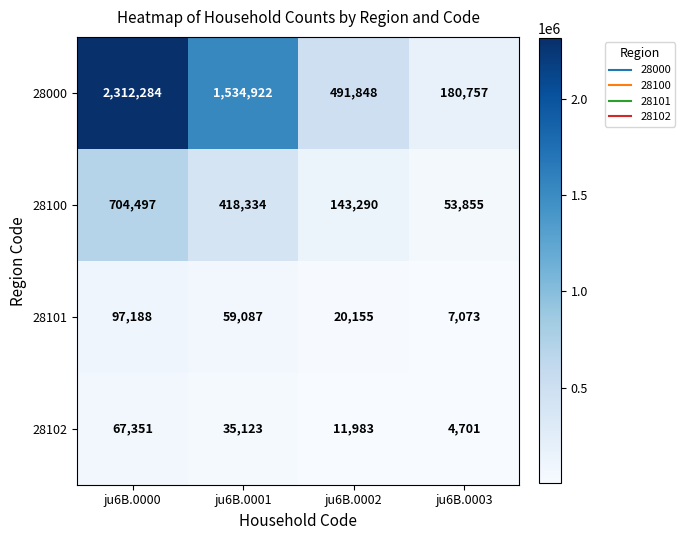

What is the smallest value displayed?

4701